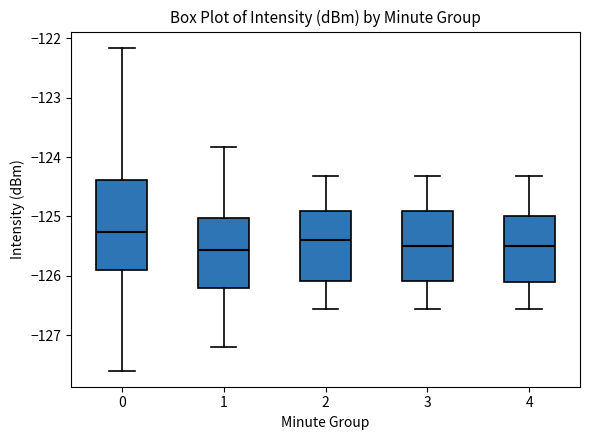

Reading left to right, read every box against the y-axis: the position of its median line, the range the box covers, and the ends of its whiskers. The values are not printed on the chart, so give them approximately, as read against the axis.

0: median -125.3, box -125.9 to -124.4, whiskers -127.6 to -122.2
1: median -125.6, box -126.2 to -125.0, whiskers -127.2 to -123.8
2: median -125.4, box -126.1 to -124.9, whiskers -126.6 to -124.3
3: median -125.5, box -126.1 to -124.9, whiskers -126.6 to -124.3
4: median -125.5, box -126.1 to -125.0, whiskers -126.6 to -124.3